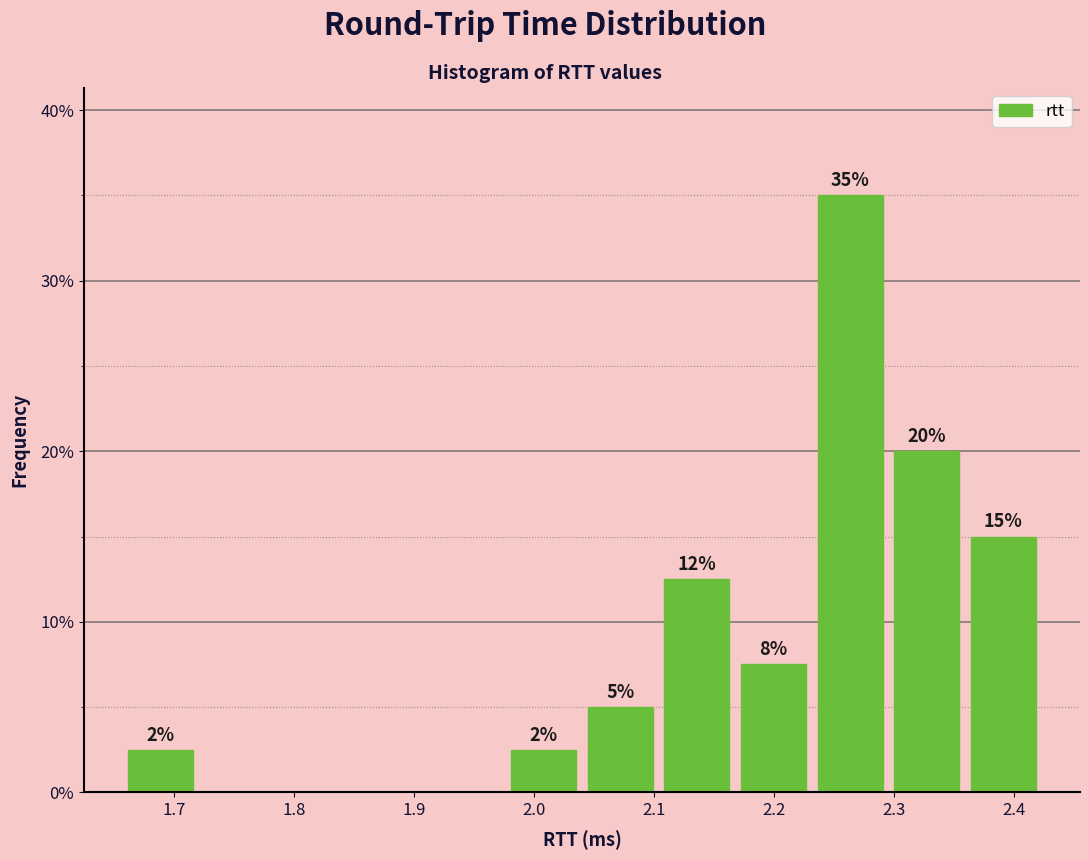

Over which range of the x-axis is the bar tallest?

2.23 to 2.30